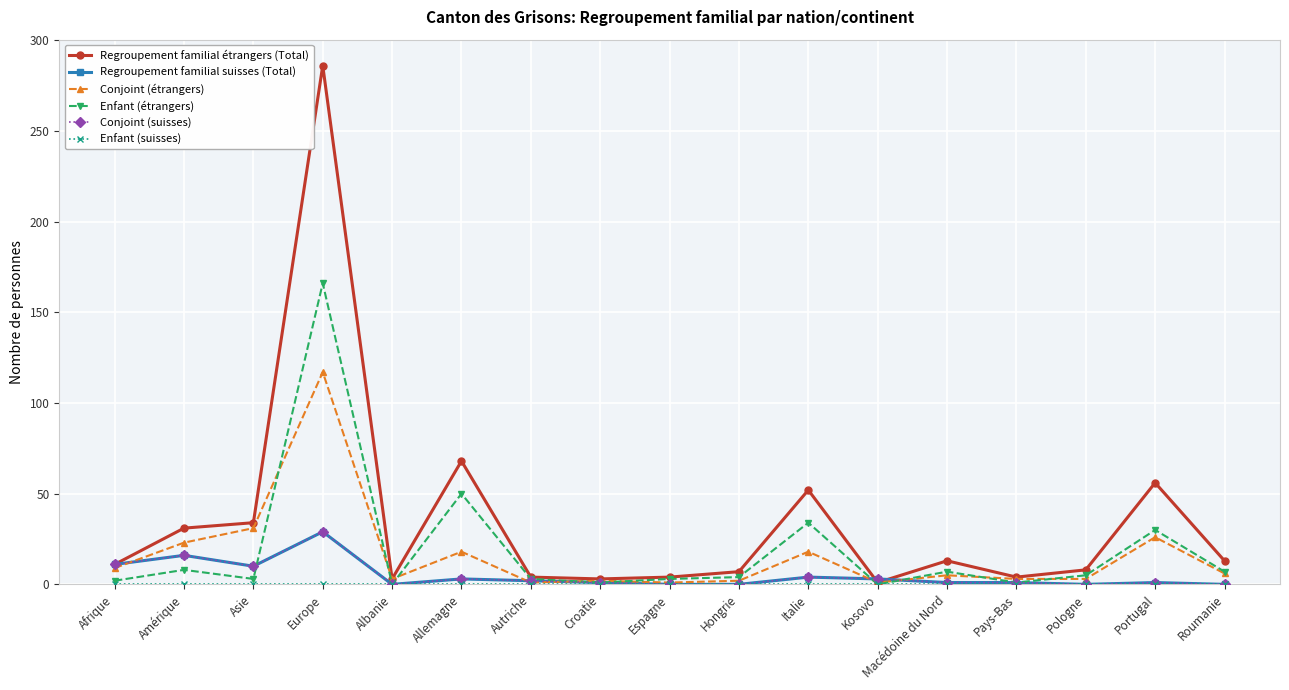

Reading right to left, extract all data points from this chart.

Regroupement familial étrangers (Total): 13	56	8	4	13	1	52	7	4	3	4	68	3	286	34	31	11
Regroupement familial suisses (Total): 0	1	0	1	1	3	4	0	0	1	2	3	0	29	10	16	11
Conjoint (étrangers): 6	26	3	3	5	1	18	2	1	2	1	18	3	117	31	23	9
Enfant (étrangers): 7	30	5	1	7	0	34	4	3	1	3	50	0	166	3	8	2
Conjoint (suisses): 0	1	0	1	1	3	4	0	0	1	2	3	0	29	10	16	11
Enfant (suisses): 0	0	0	0	0	0	0	0	0	0	0	0	0	0	0	0	0